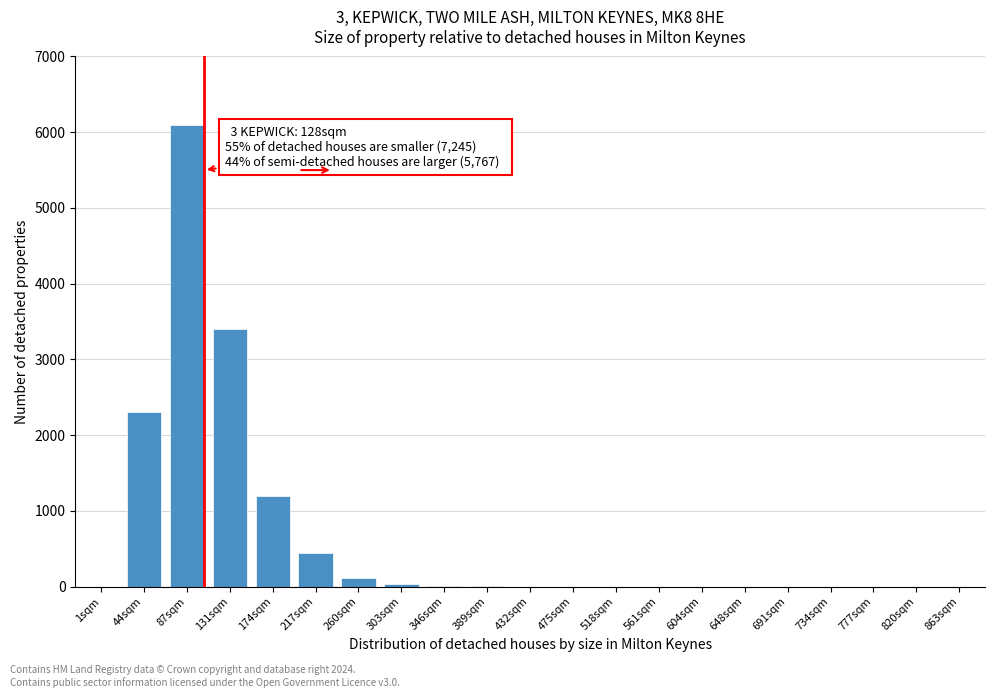

Which label corresponds to the largest value in the chart?

87sqm